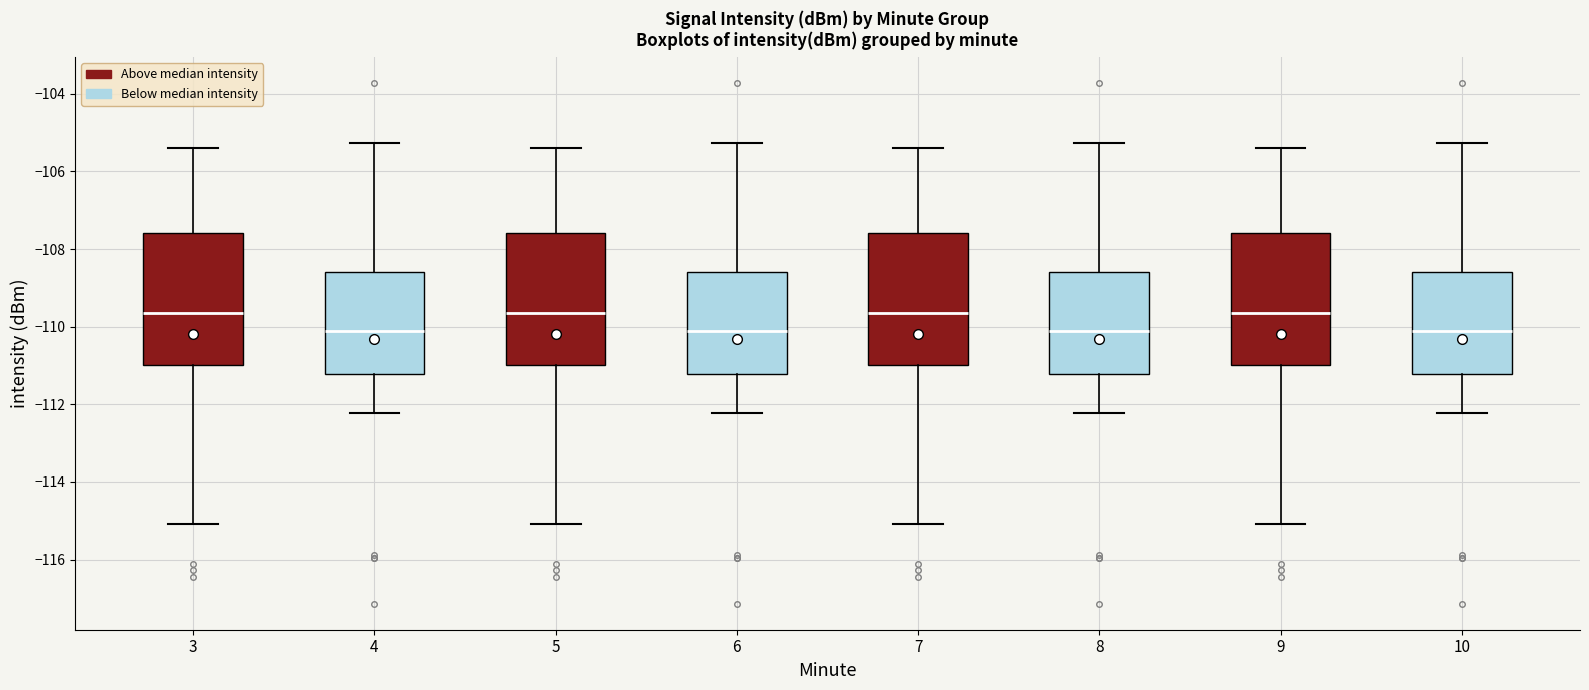

Where is the upper edge of the box at x = 10 on the y-axis? The values are not printed on the chart, so give them approximately, as read against the axis.

-108.6